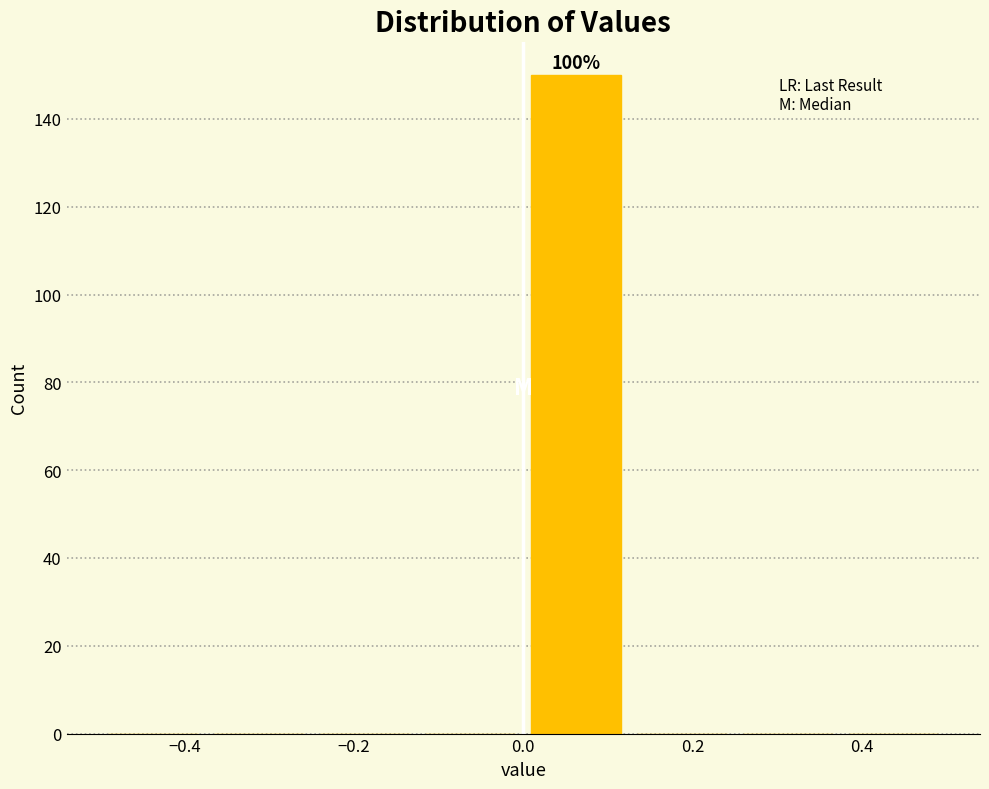

Over which range of the x-axis is the bar tallest?

0.000 to 0.125